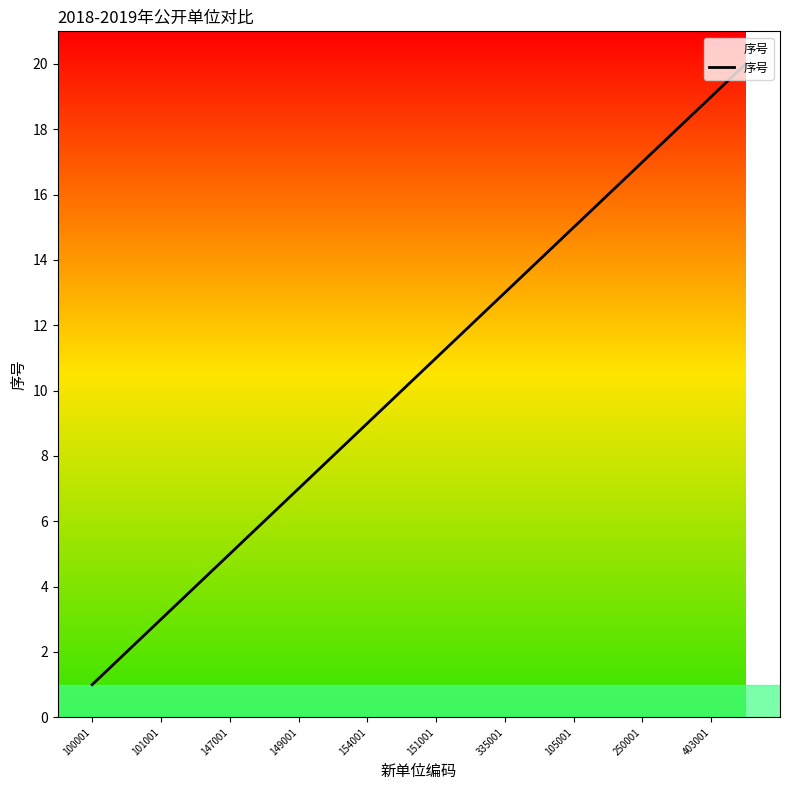

What is the maximum value shown in the chart?

20